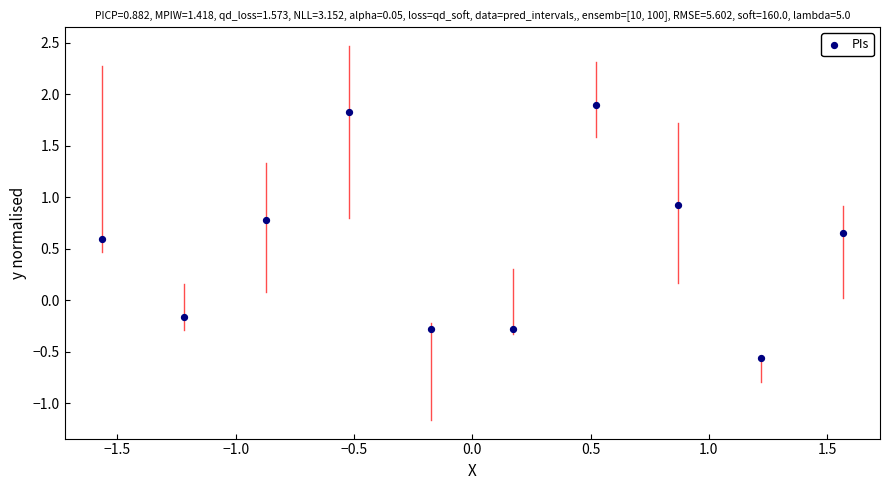

What is the range of Y values (max minus min)?

2.5